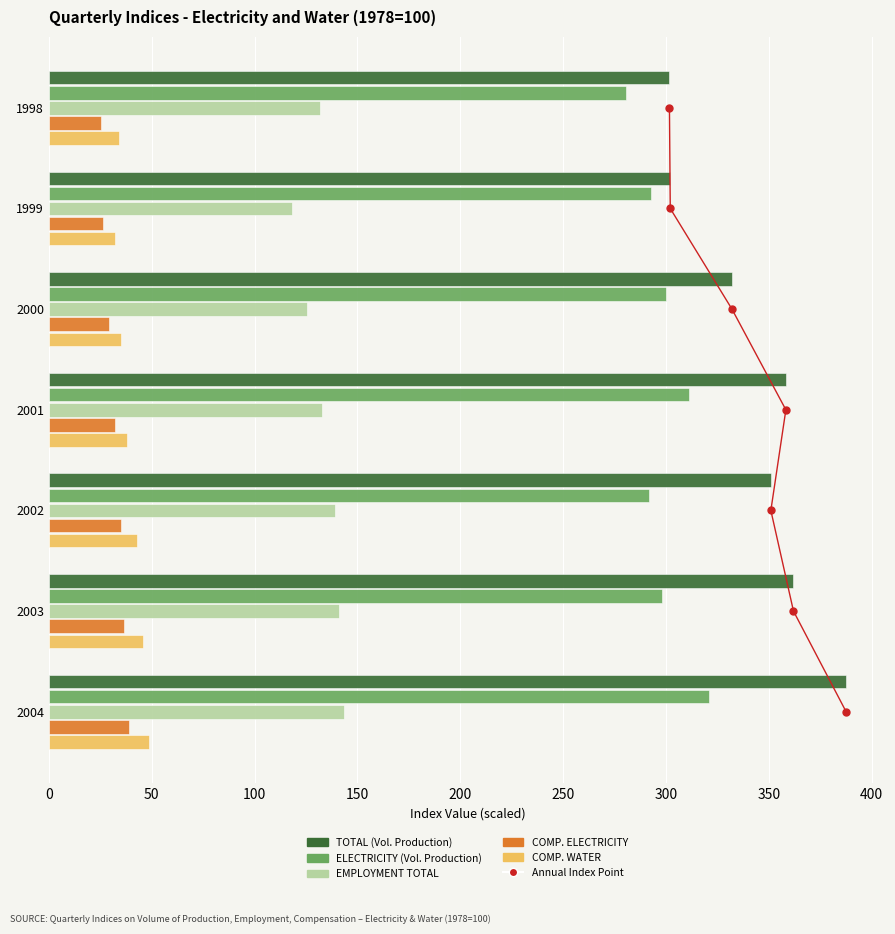

Reading right to left, what are all the values shown in this chart?

TOTAL (Vol. Production): 387.6	362.0	351.0	358.3	332.1	302.1	301.7
ELECTRICITY (Vol. Production): 321.1	298.3	291.6	311.2	299.9	292.5	280.7
EMPLOYMENT TOTAL: 143.4	141.0	138.9	132.6	125.6	118.0	131.6
COMP. ELECTRICITY: 38.9	36.8	35.1	31.9	29.3	26.3	25.6
COMP. WATER: 48.8	45.6	42.7	38.1	35.1	32.3	34.3